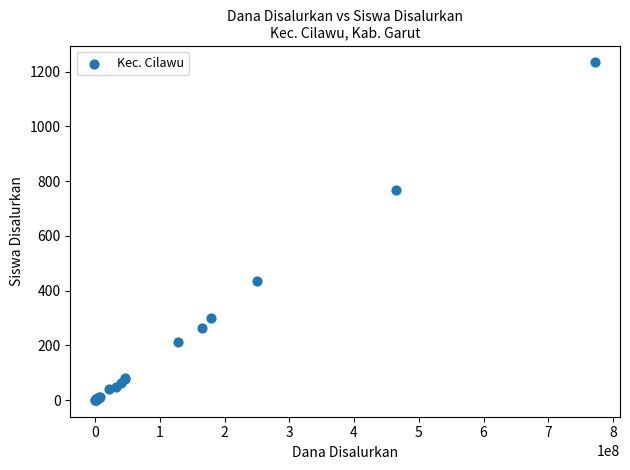

What Y value in the scatter plot is closest to 617?

767